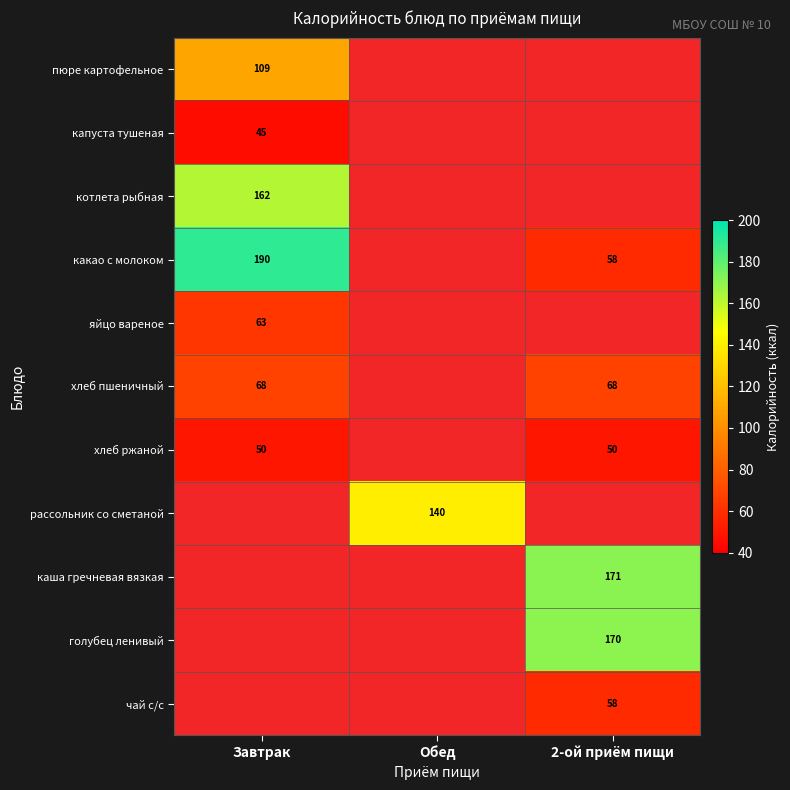

True or false: пюре картофельное has a value of 109 at Завтрак.

True